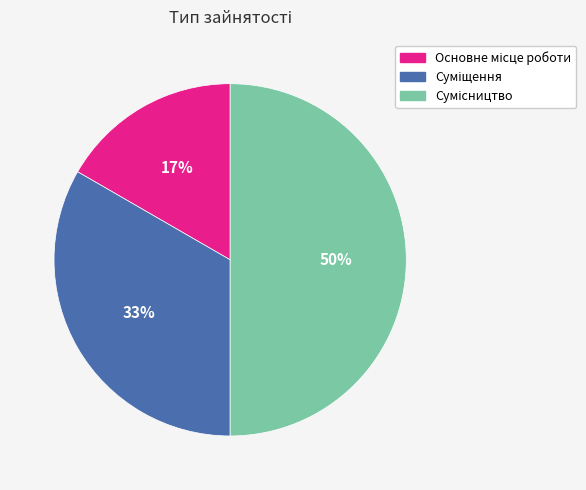

To the nearest percent, what is the average slice percentage?

33%